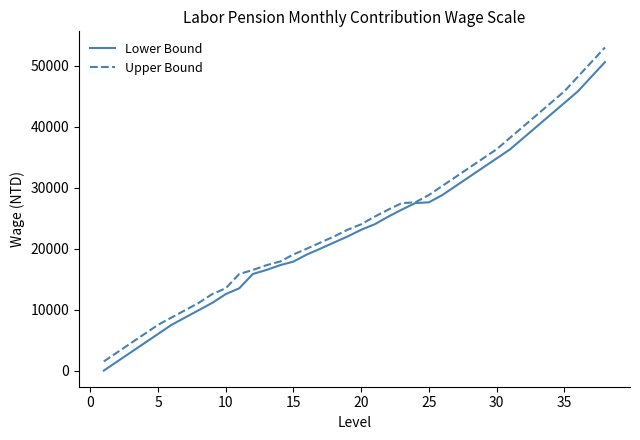

Rank the series by their average value, from lowest to highest.

Lower Bound, Upper Bound